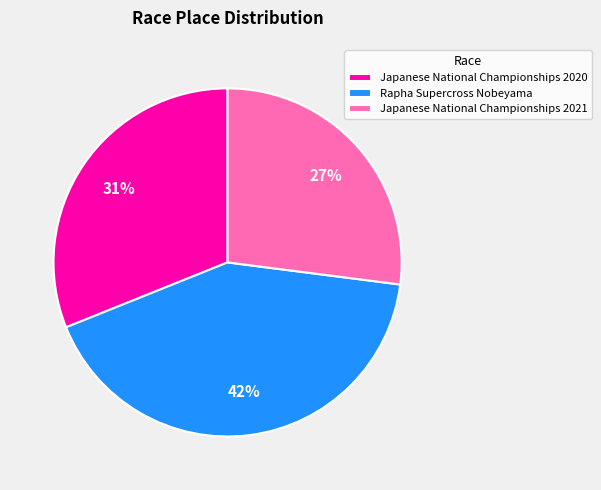

To the nearest percent, what is the difference between the largest and smallest slice percentages?

15%